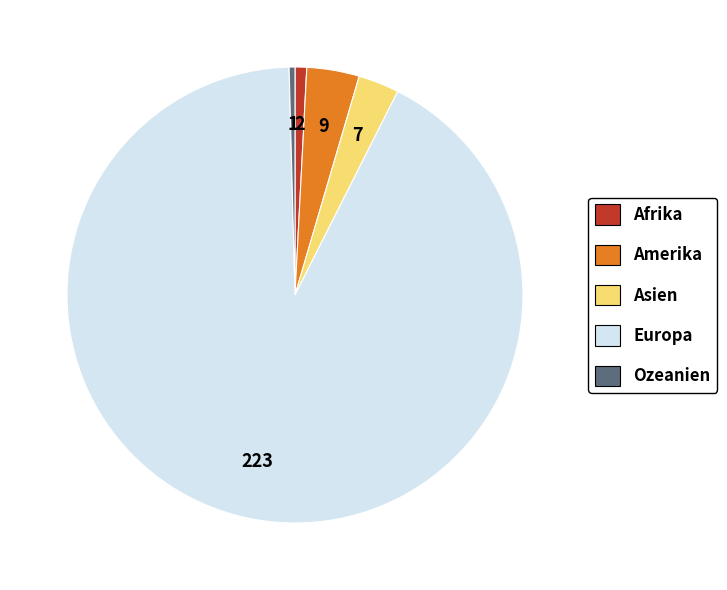

Which has a higher value, Asien or Ozeanien?

Asien